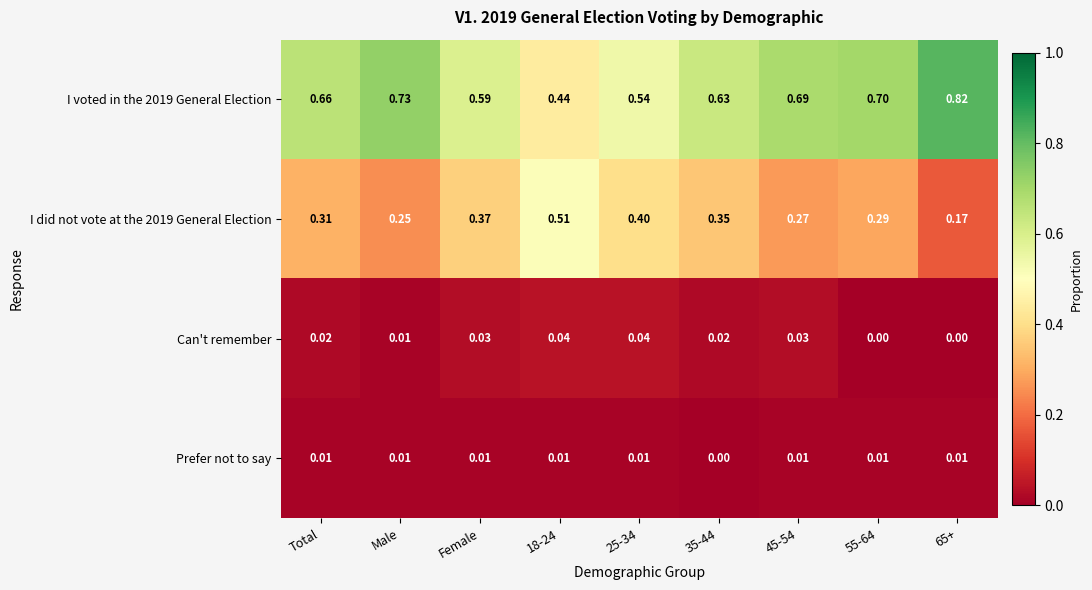

Is the value of I voted in the 2019 General Election at Female greater than the value of Can't remember at 55-64?

Yes